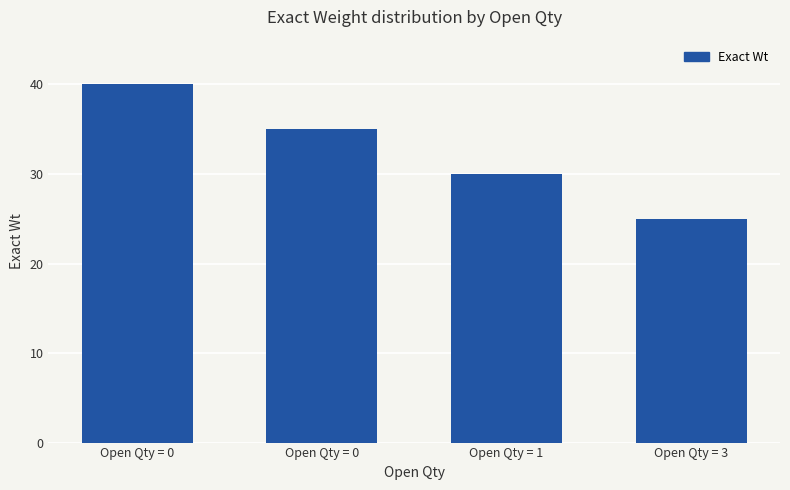

How many bars are there in total?

4